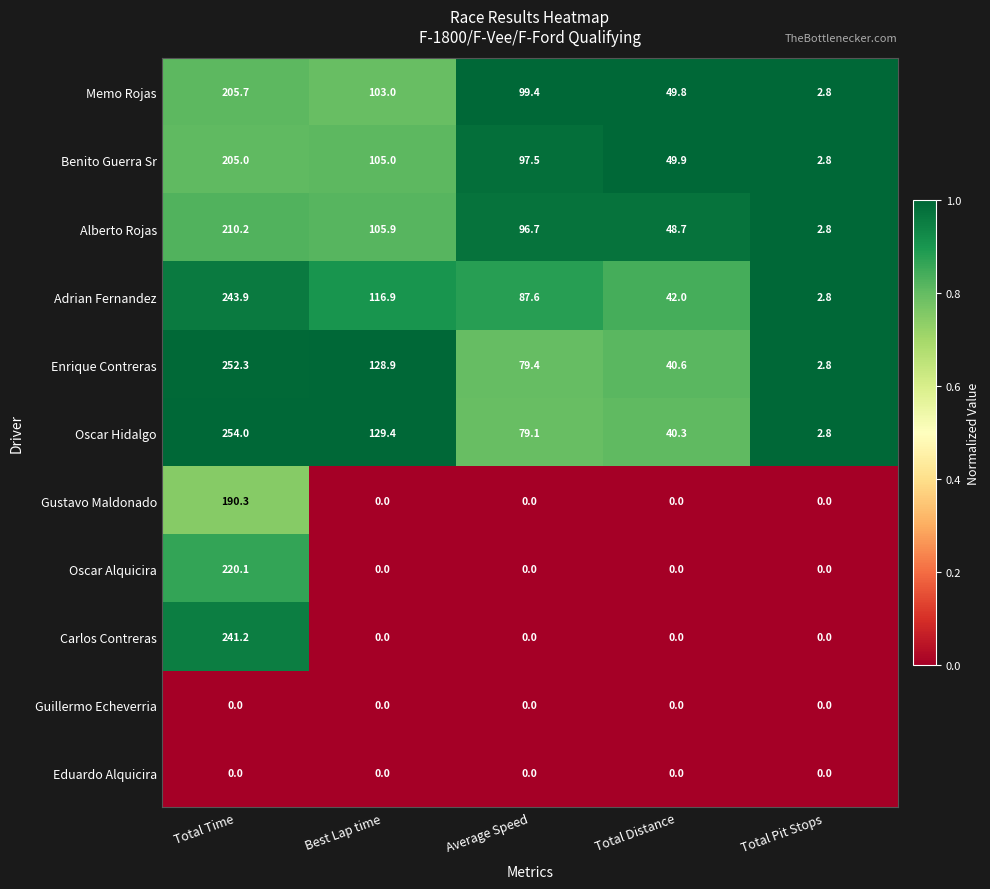

At how many categories does at least one series exceed 0?

5